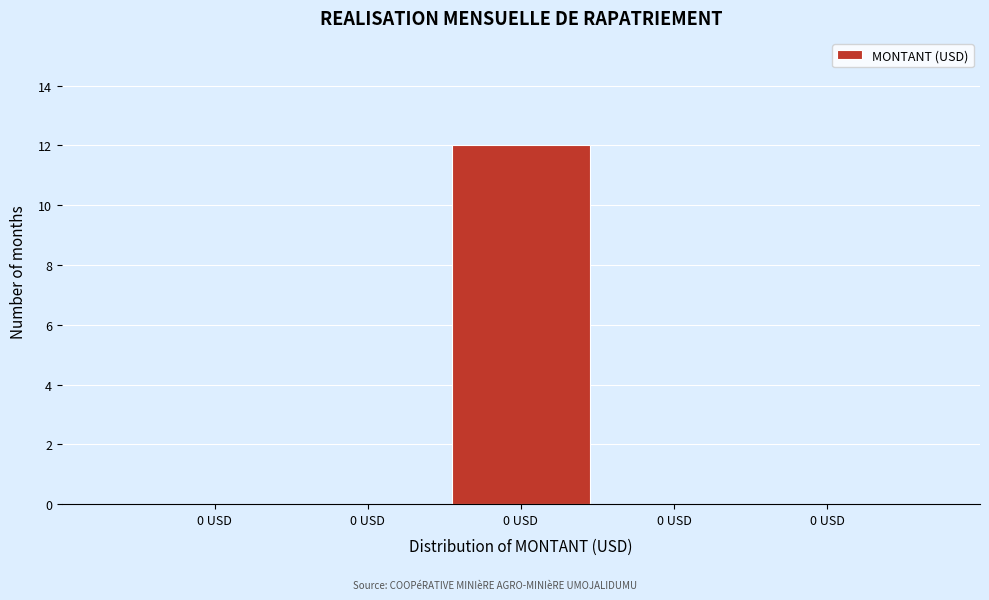

Count the number of categories in the chart.

5